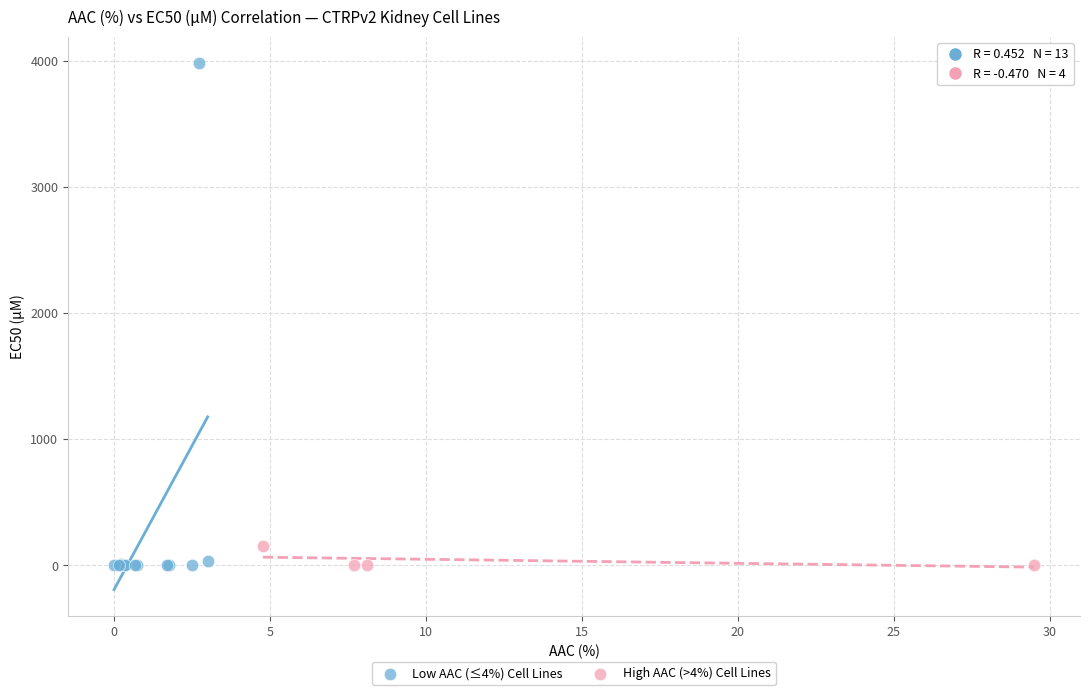

Which series contains the highest Y value?

Low AAC (≤4%) Cell Lines